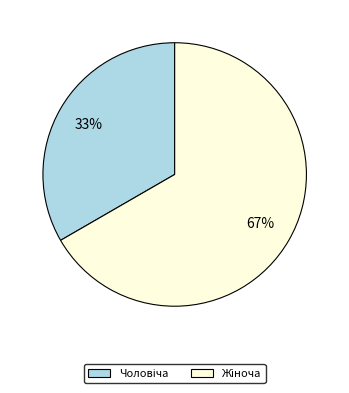

How many slices are in this pie chart?

2